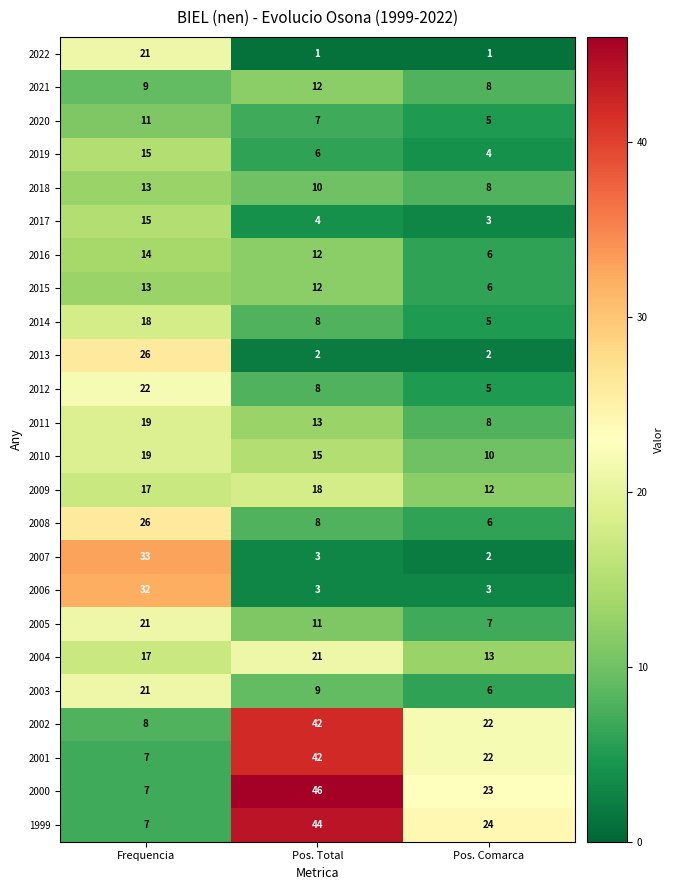

At which category does the chart reach its peak across all series?

Pos. Total